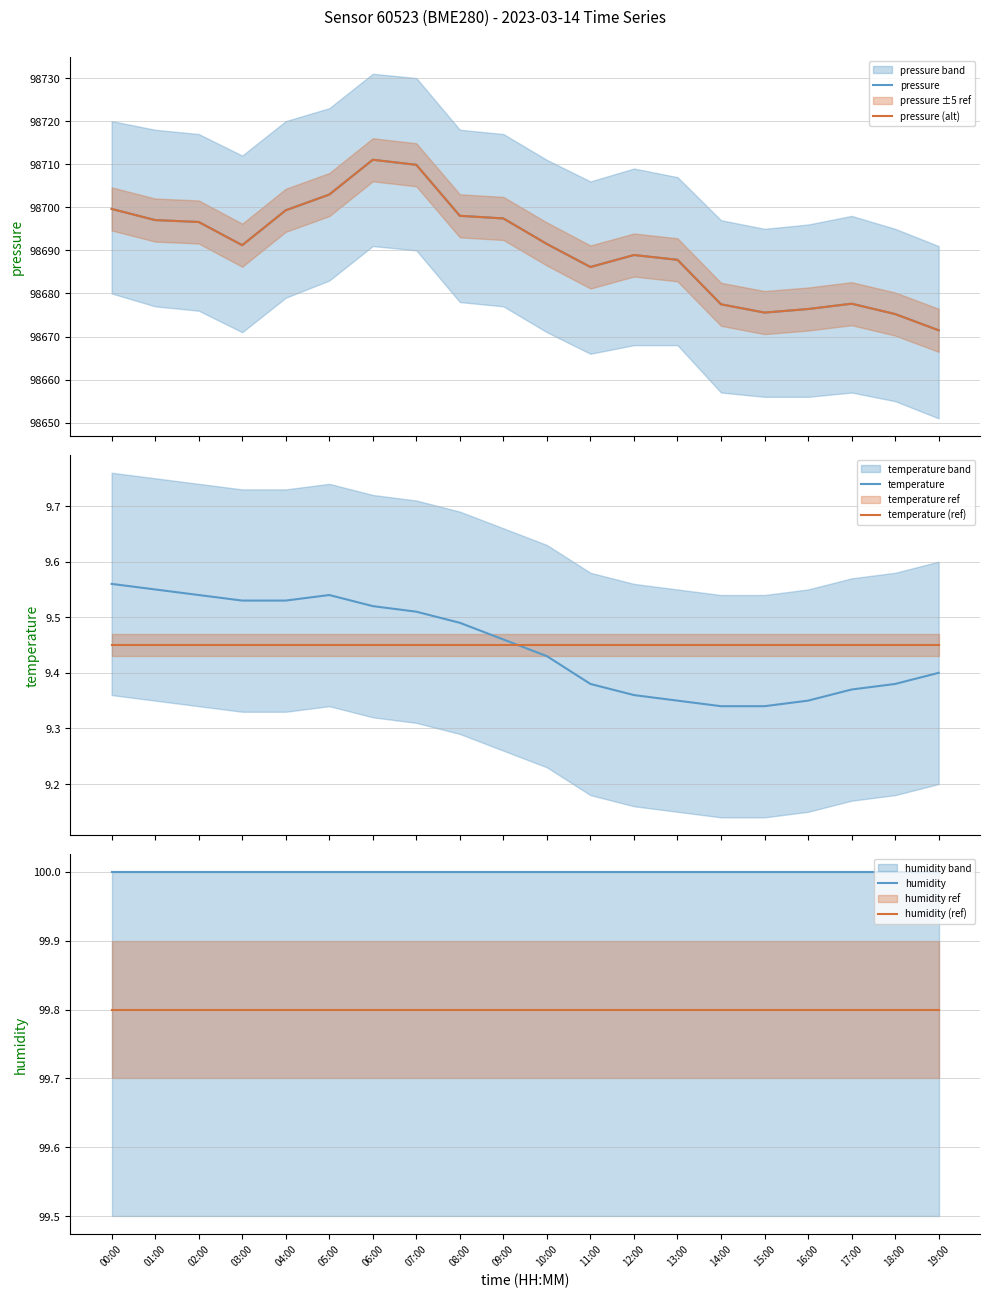

Does the chart display data point markers on the line(s)?

No